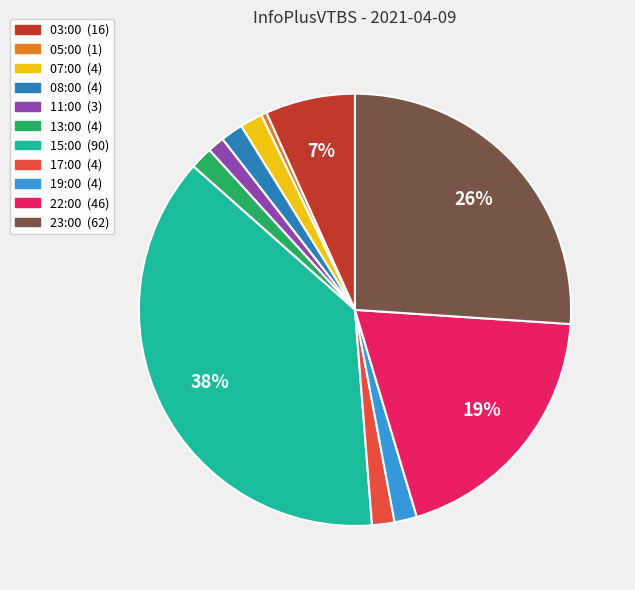

To the nearest percent, what is the average slice percentage?

9%